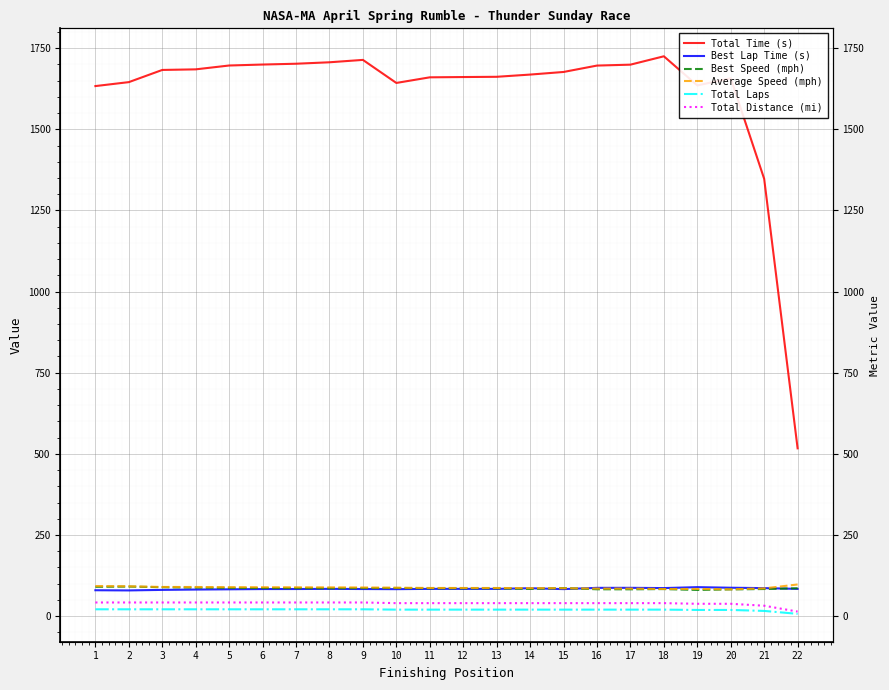

In Best Lap Time (s), how many points are higher than both neighbors (excluding endpoints)?

5